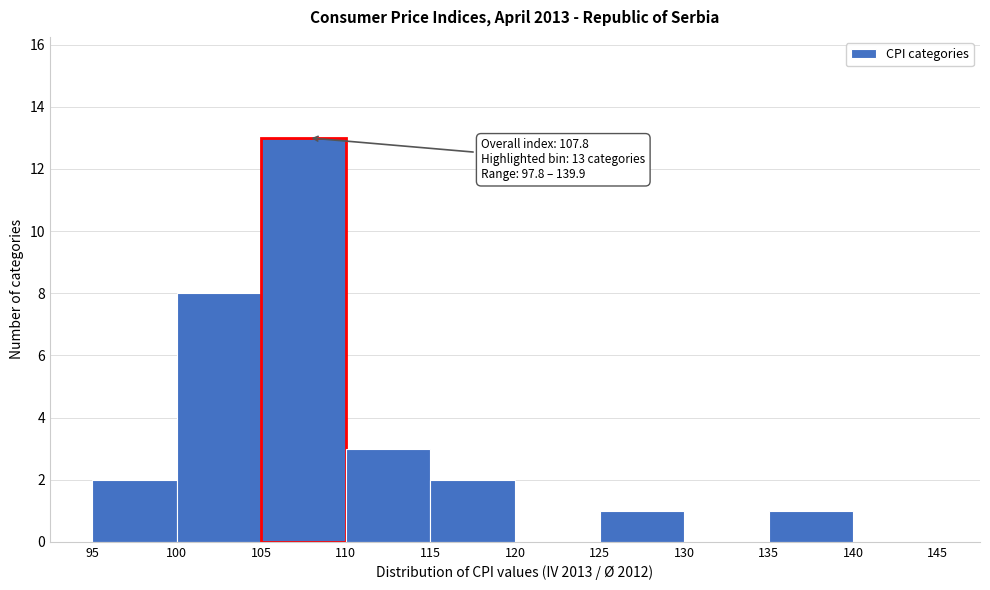

Which range on the x-axis has the tallest bar?

105 to 110